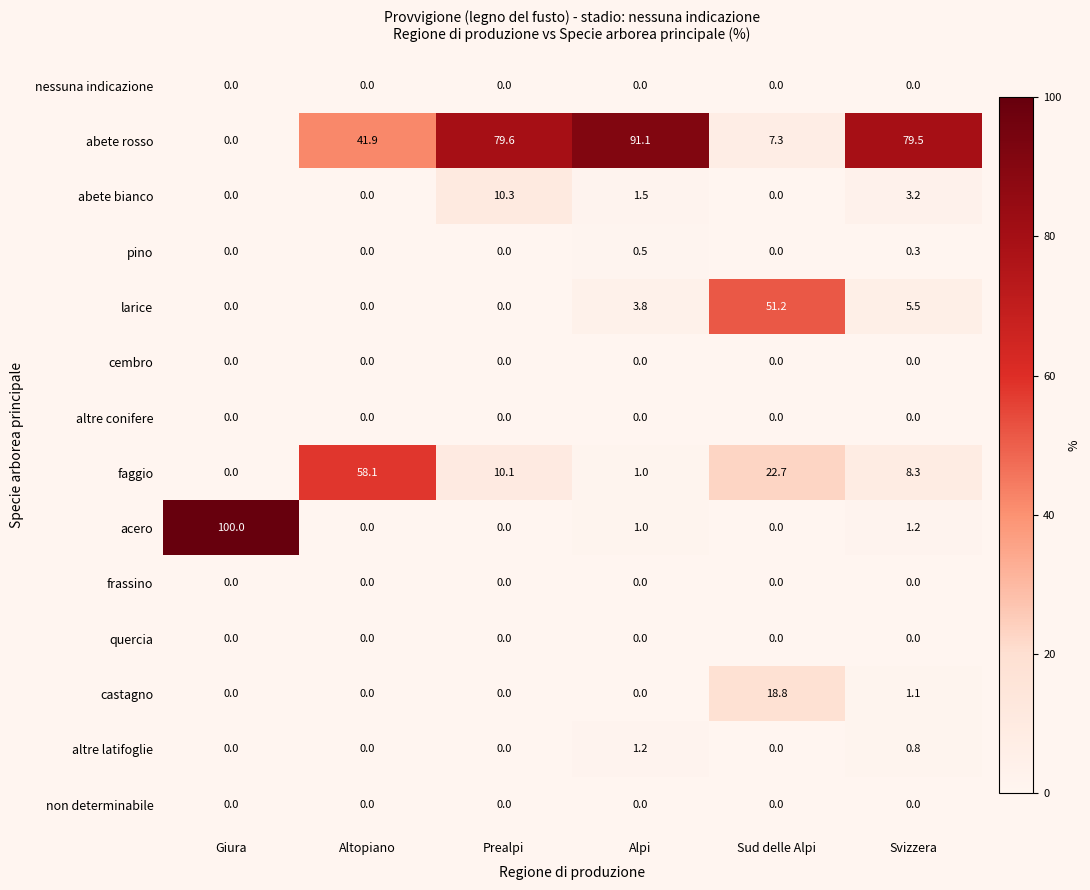

At how many categories does at least one series exceed 87?

2